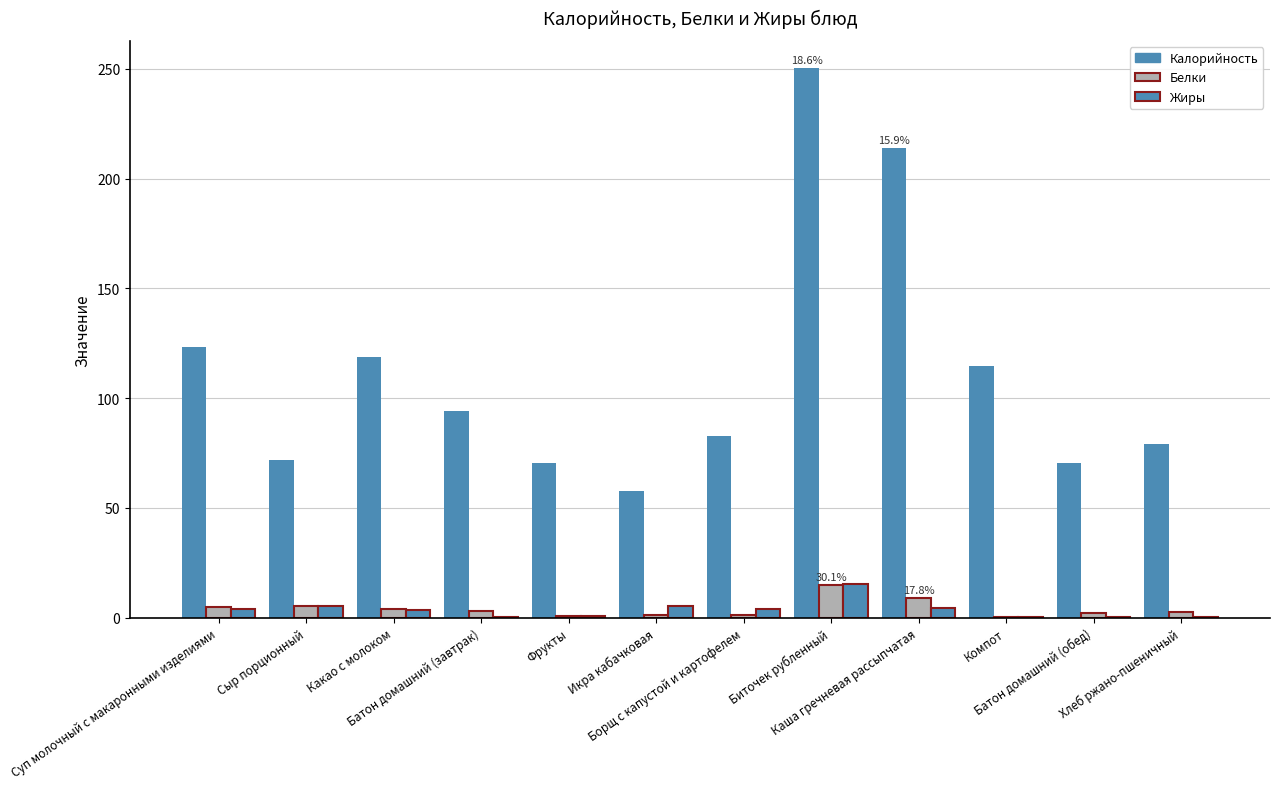

At how many categories does at least one series exceed 111?

5